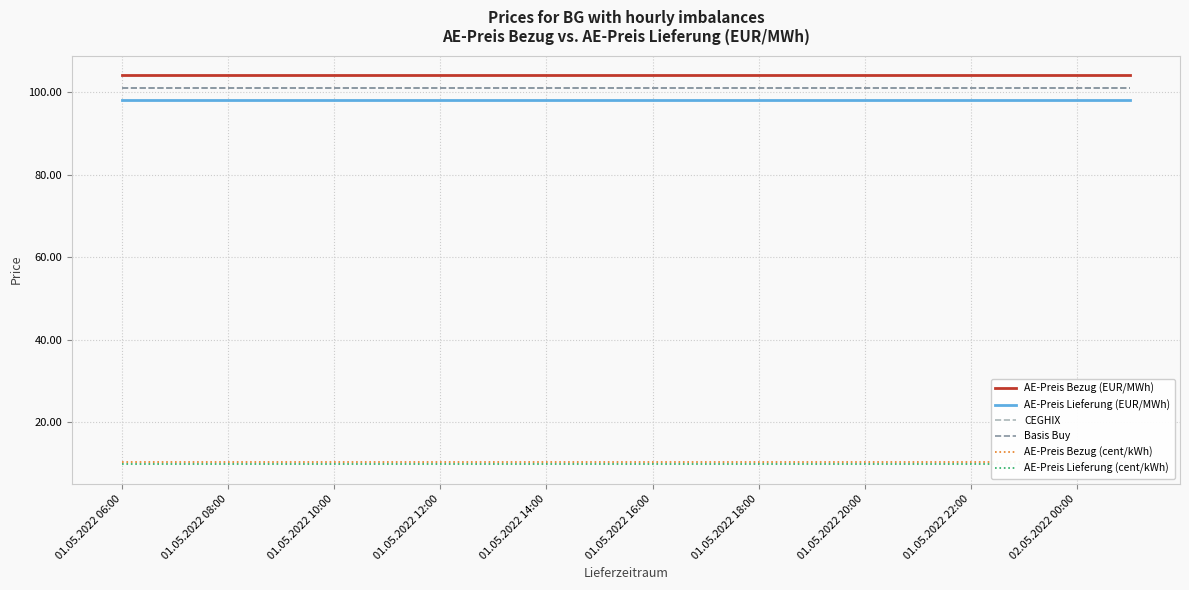

True or false: CEGHIX and Basis Buy cross at least once.

False